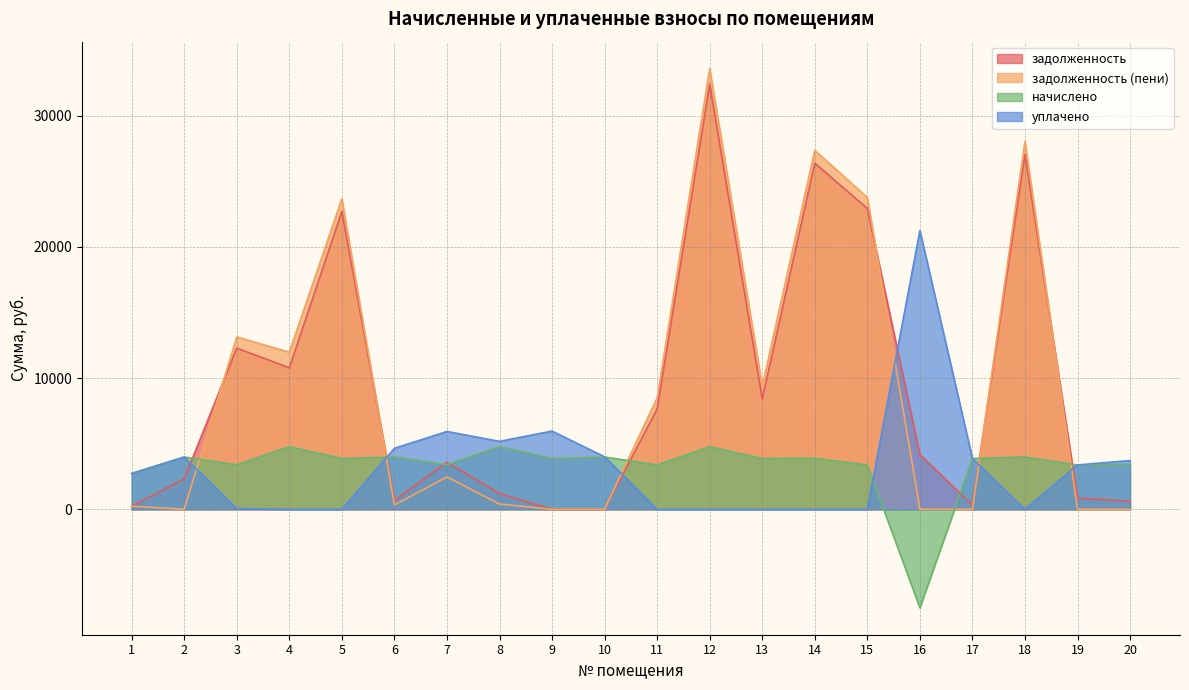

True or false: задолженность has more than 0 points higher than both neighbors.

True